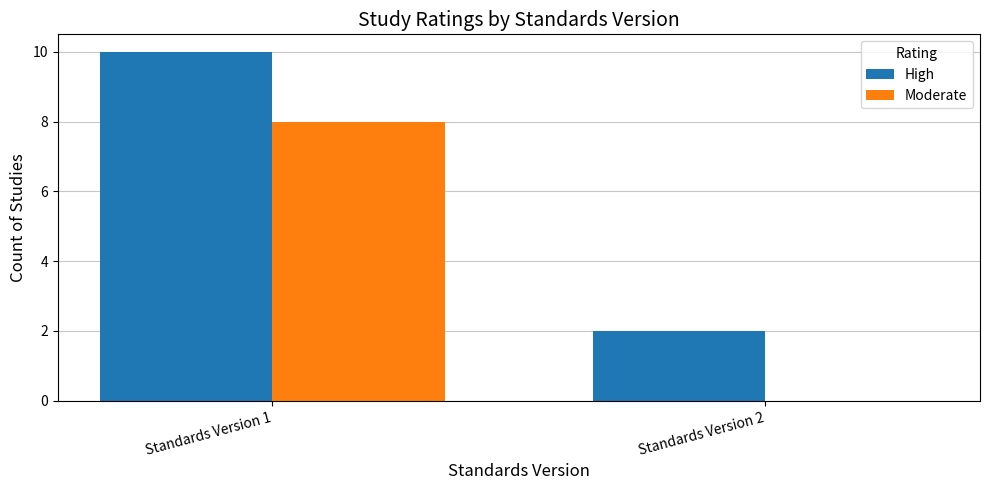

What is the sum of all High values?

12